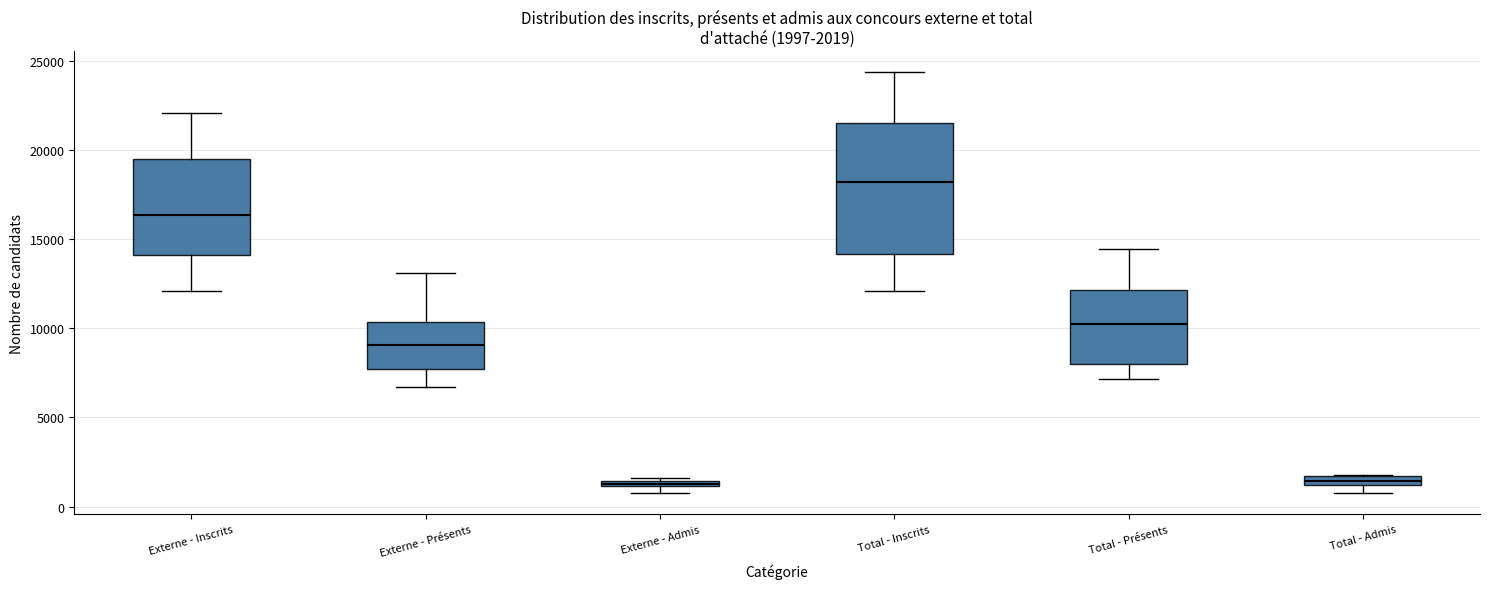

Comparing the boxes themselves (not the whiskers), which one is the tallest?

Total - Inscrits